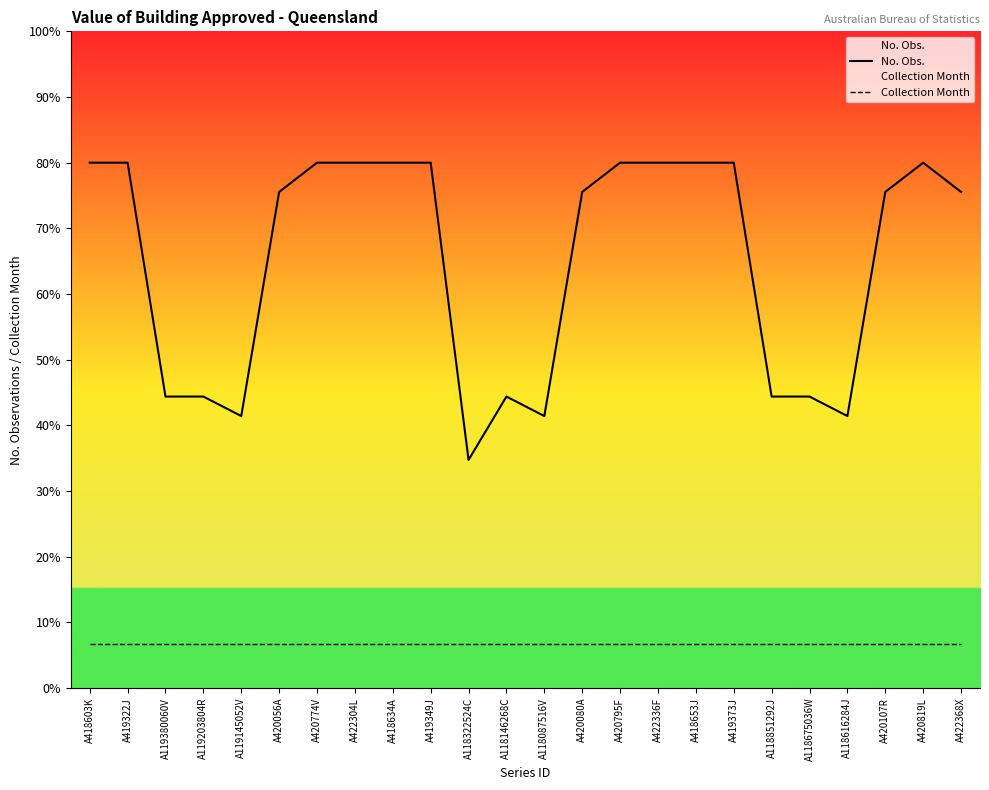

How many lines are shown in the chart?

2